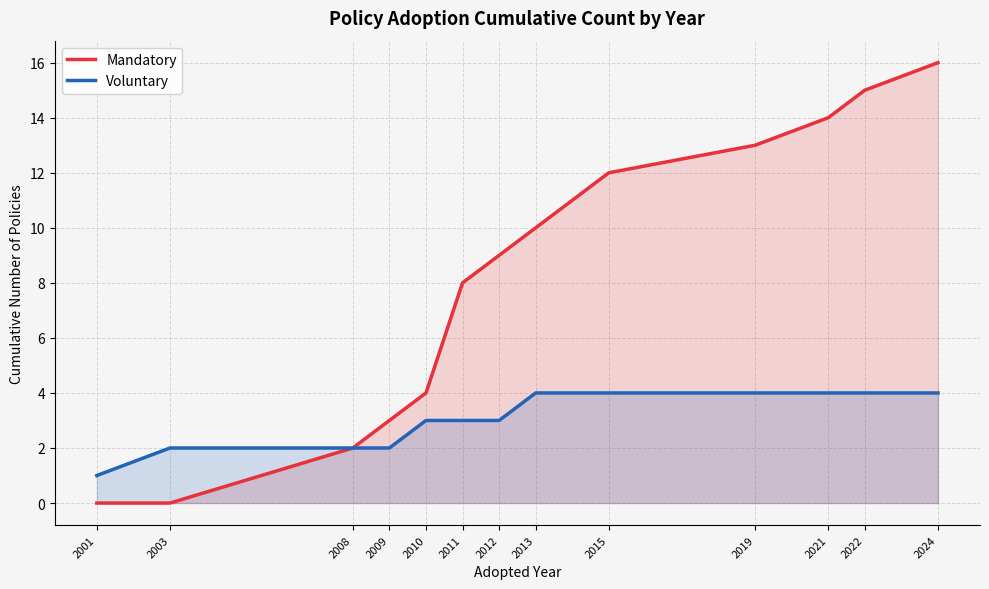

Which has a higher value, 2024 or 2009?

2024